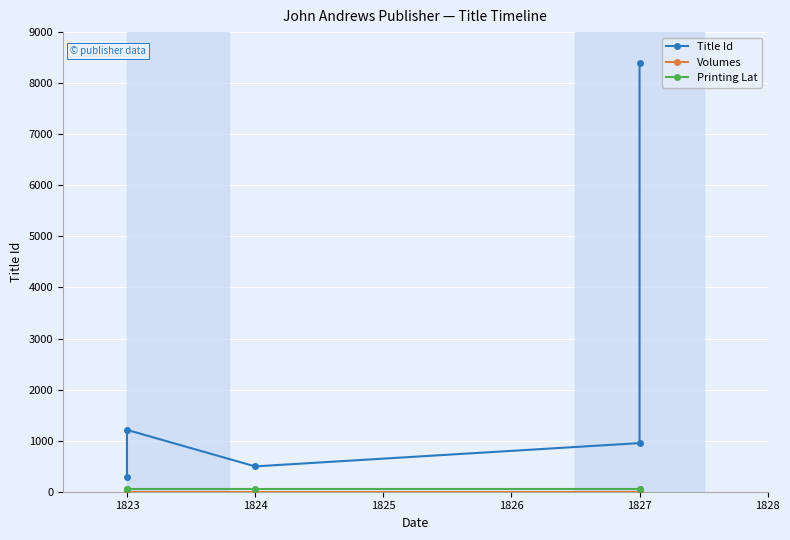

Rank the series by their maximum value, from highest to lowest.

Title Id, Printing Lat, Volumes